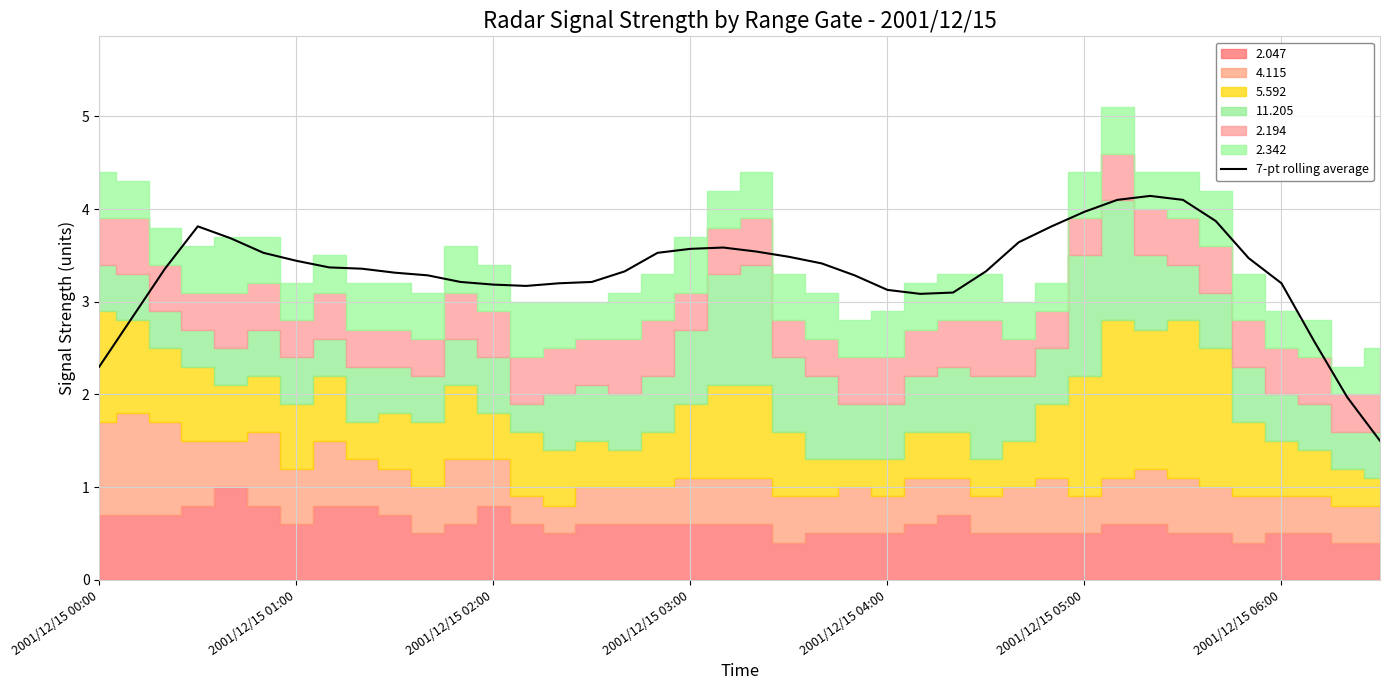

What is the lowest value of the 7-pt rolling average series?

1.5